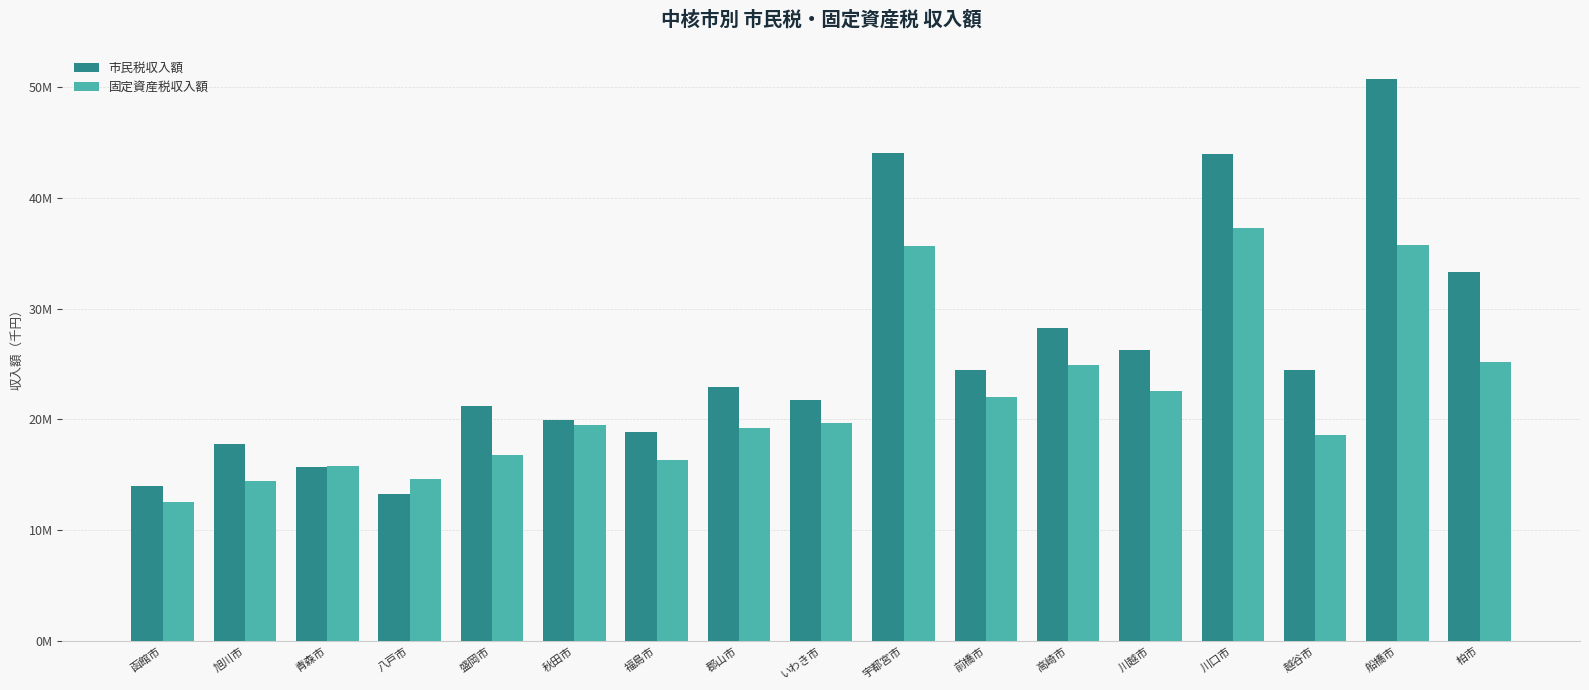

Rank the series at 旭川市 from lowest to highest value.

固定資産税収入額, 市民税収入額